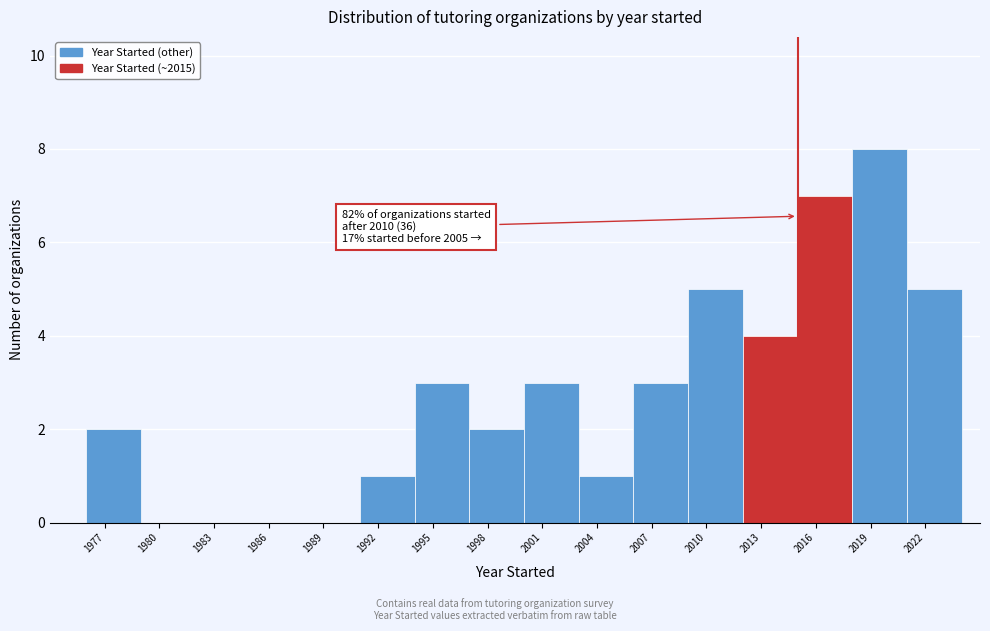

Over which range of the x-axis is the bar tallest?

2018 to 2021